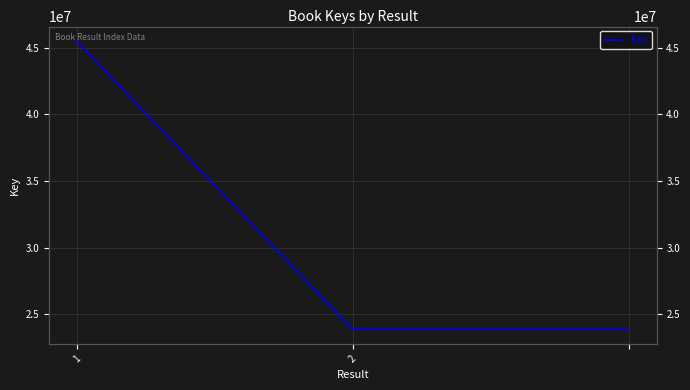

What is the minimum value shown in the chart?

23867892